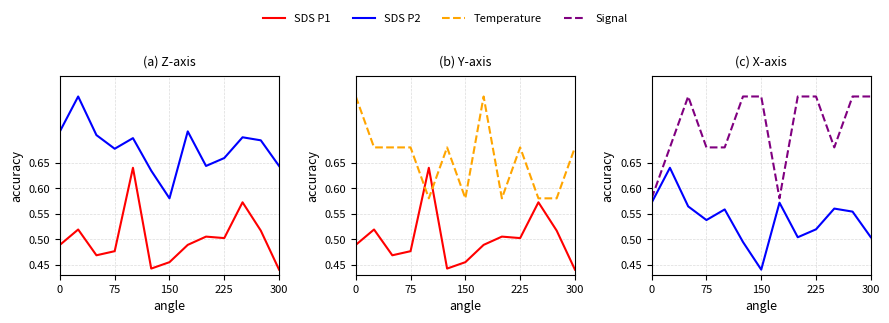

True or false: SDS P1 and Signal intersect in this chart.

False